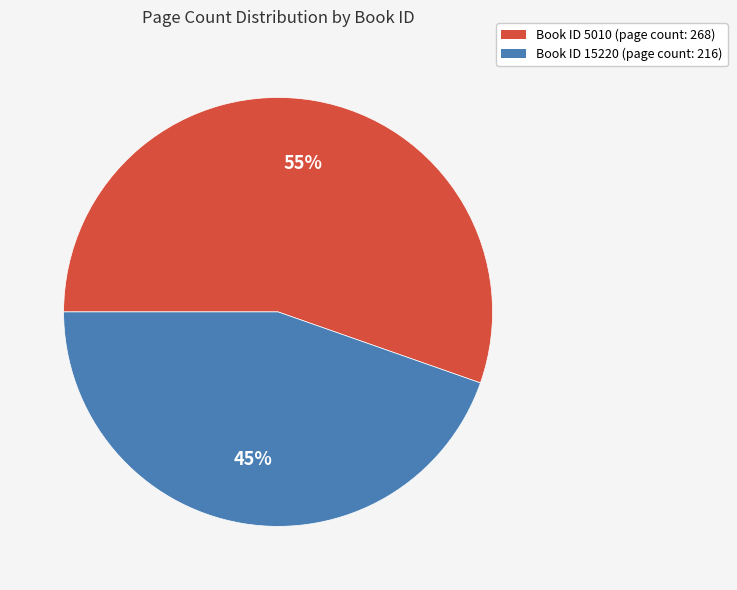

Does any single category account for the majority?

Yes